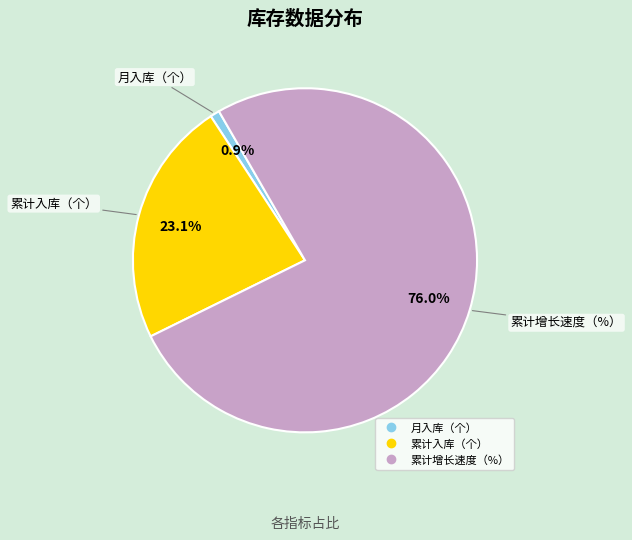

To the nearest percent, what is the difference between the 累计入库（个） and 月入库（个） slice percentages?

22%